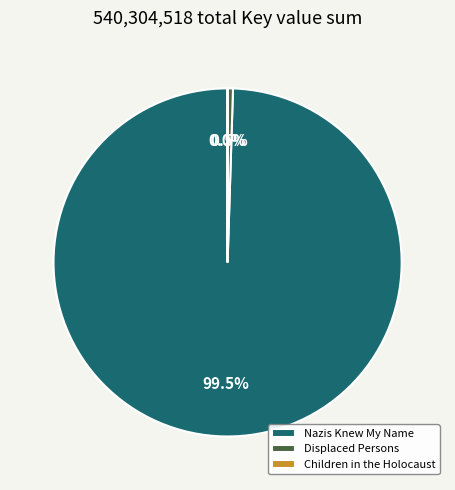

Which slice is the largest?

Nazis Knew My Name